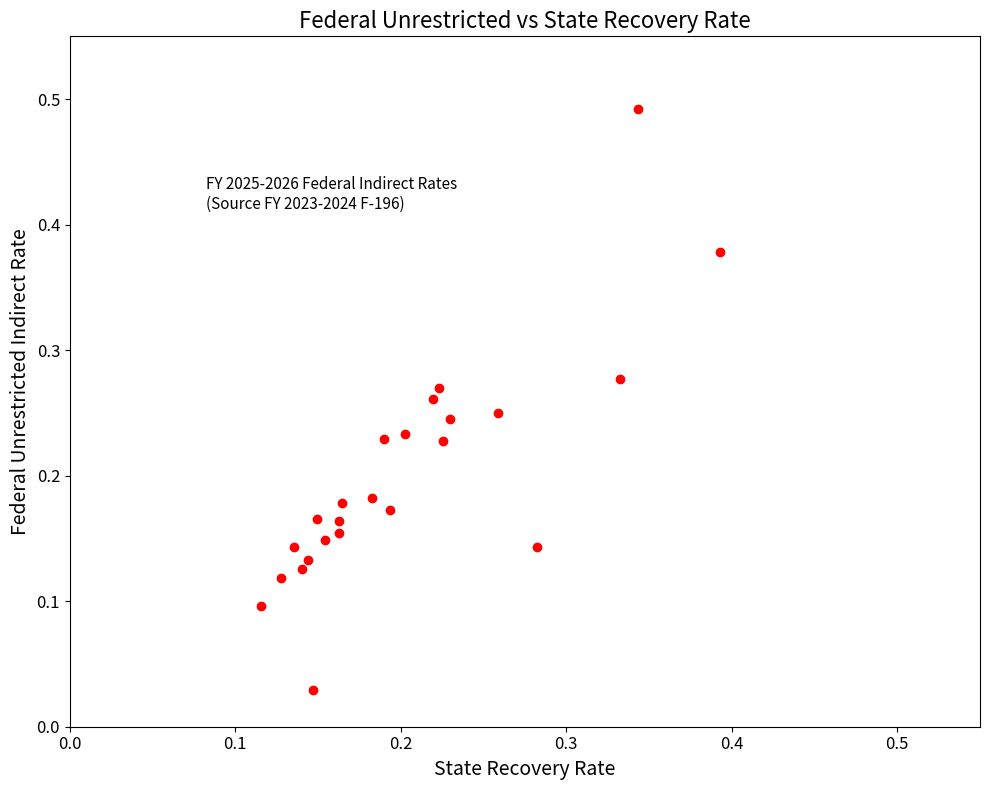

Count the number of points in this scatter plot.

24